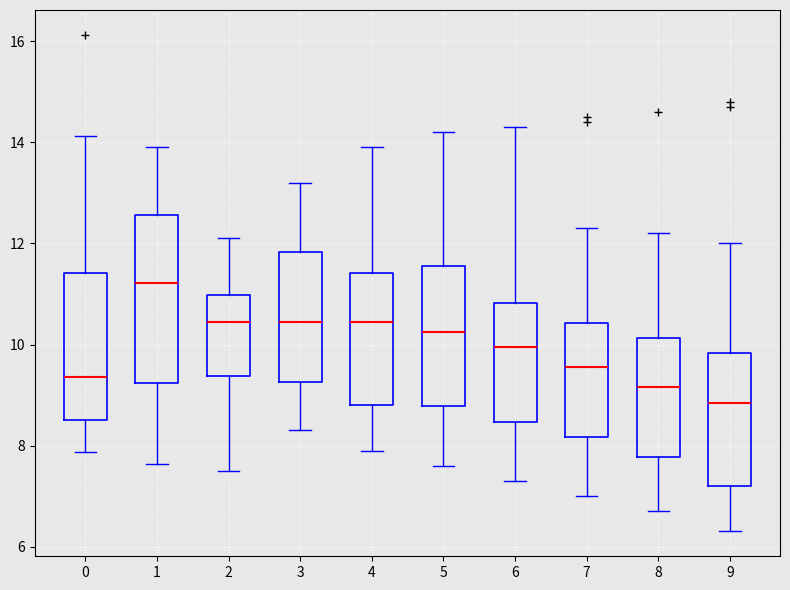

Where is the lower edge of the box at x = 6 on the y-axis? The values are not printed on the chart, so give them approximately, as read against the axis.

8.4